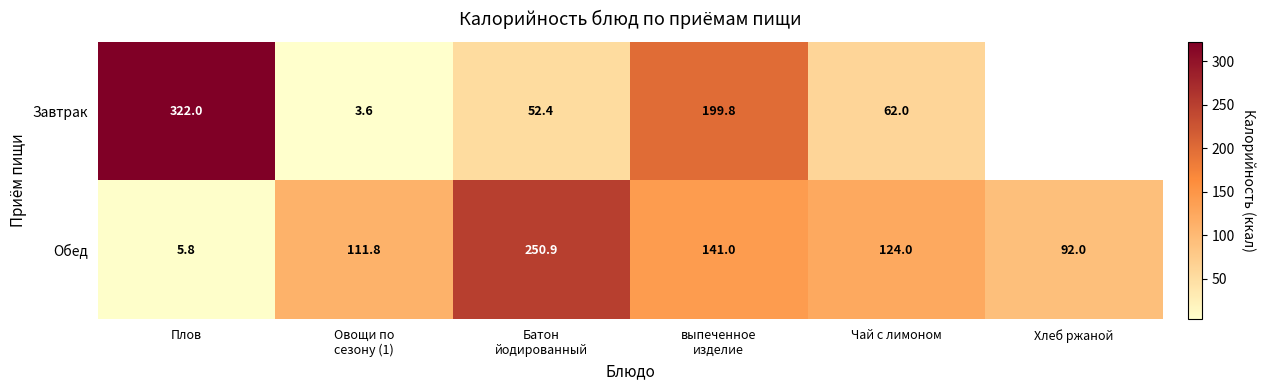

At which label does Обед reach its minimum?

Плов